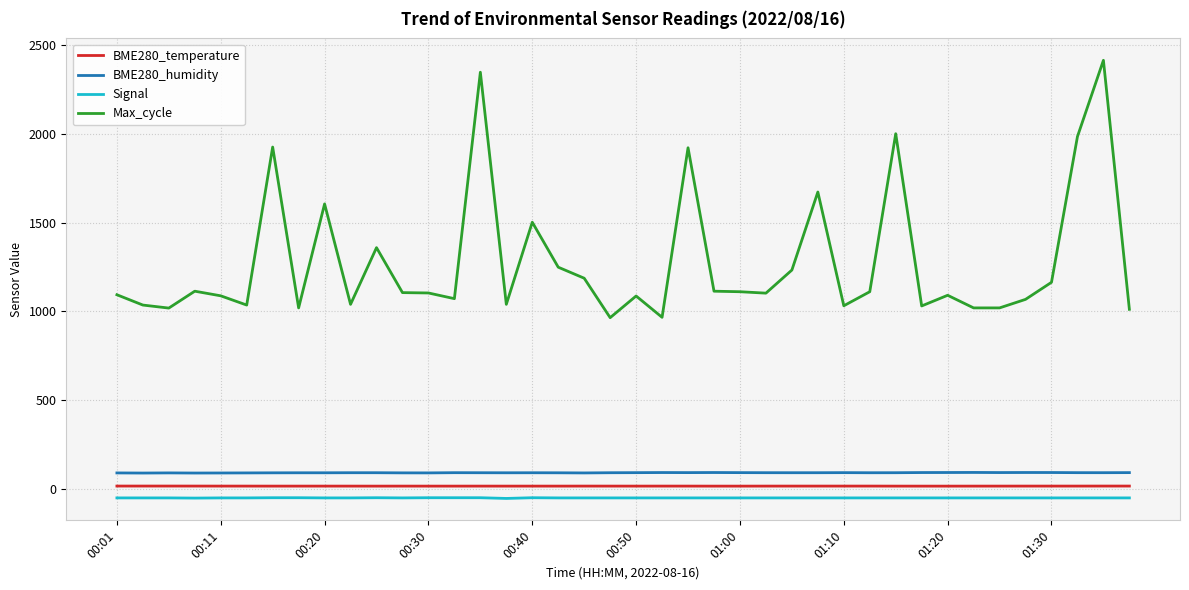

What is the highest value of the BME280_humidity series?

94.2